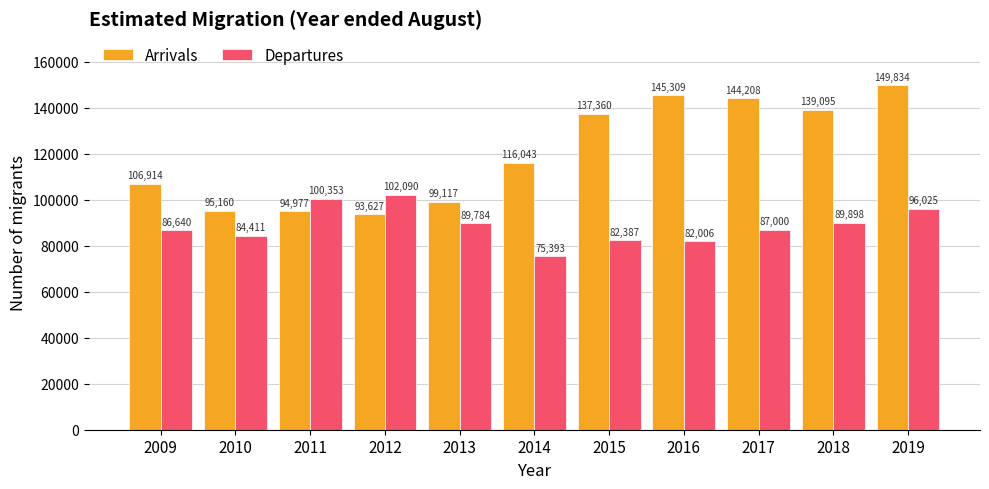

Rank the series by their maximum value, from lowest to highest.

Departures, Arrivals